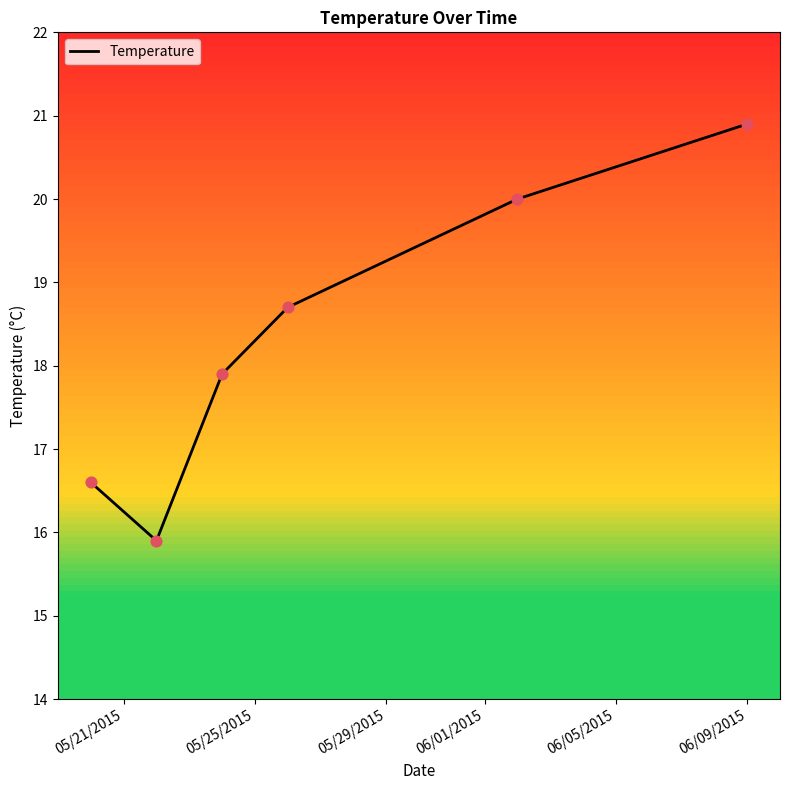

What is the difference between the maximum and minimum values?

5.0